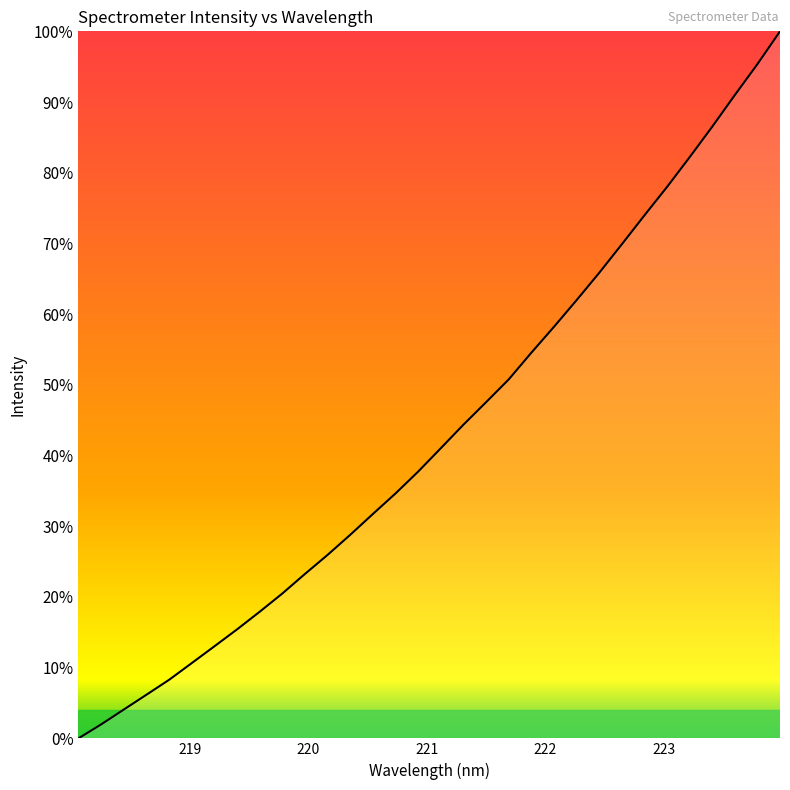

What is the maximum value shown in the chart?

100.0